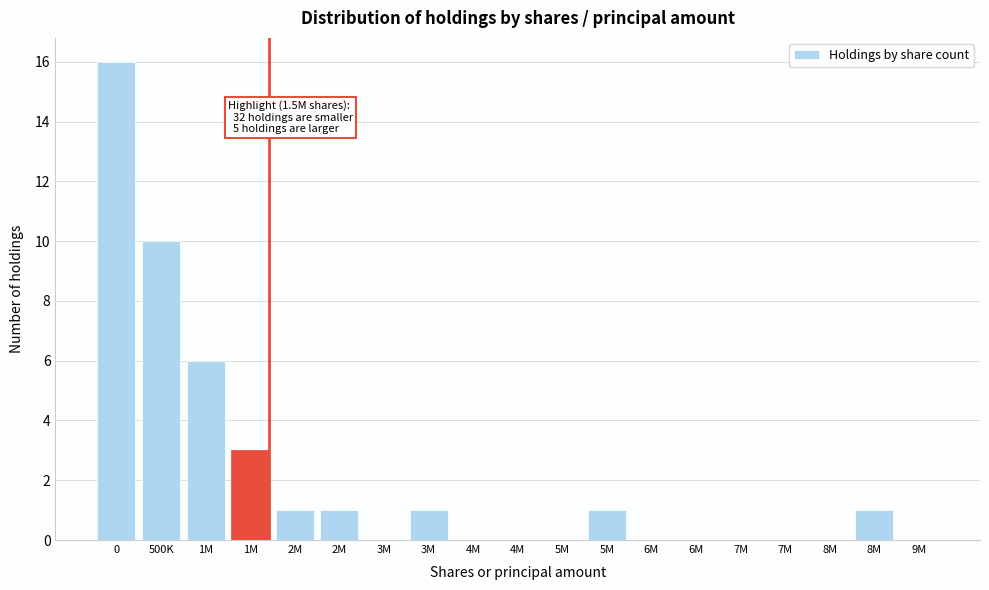

How many distinct data groups are displayed?

1